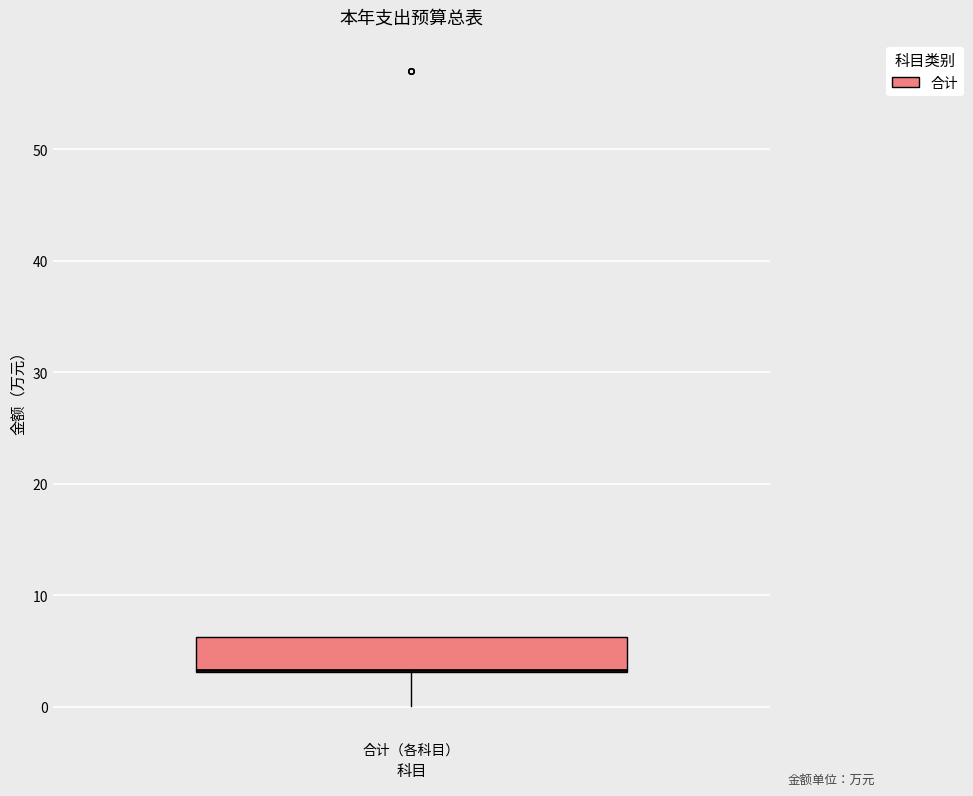

Read this box plot against the y-axis: the position of the median line, the range covered by the box, and the ends of both whiskers. The values are not printed on the chart, so give them approximately, as read against the axis.

median 3 (drawn on the box's lower edge), box 3 to 6, whiskers 0 to 6